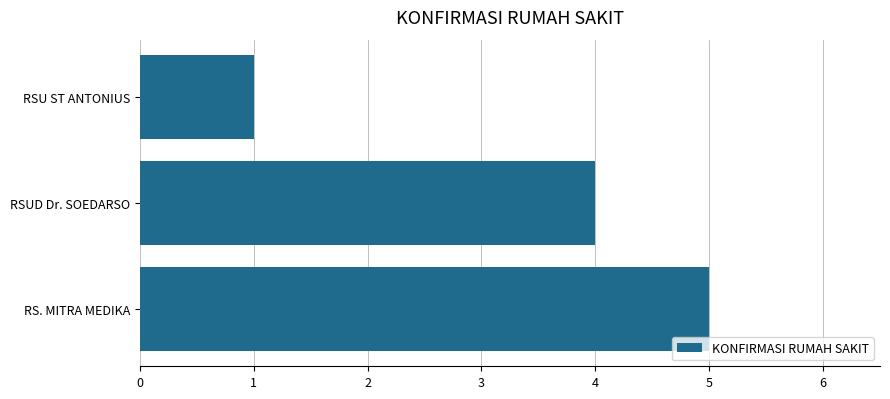

At which label is the value closest to 3?

RSUD Dr. SOEDARSO